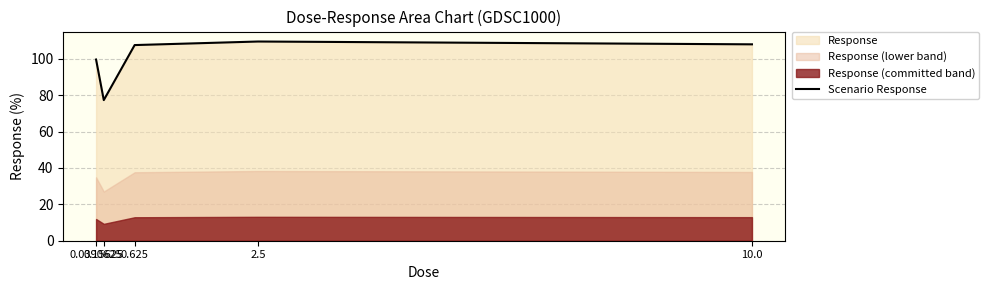

Approximately how many times larger is the value at 0.15625 compared to 0.625?

0.7